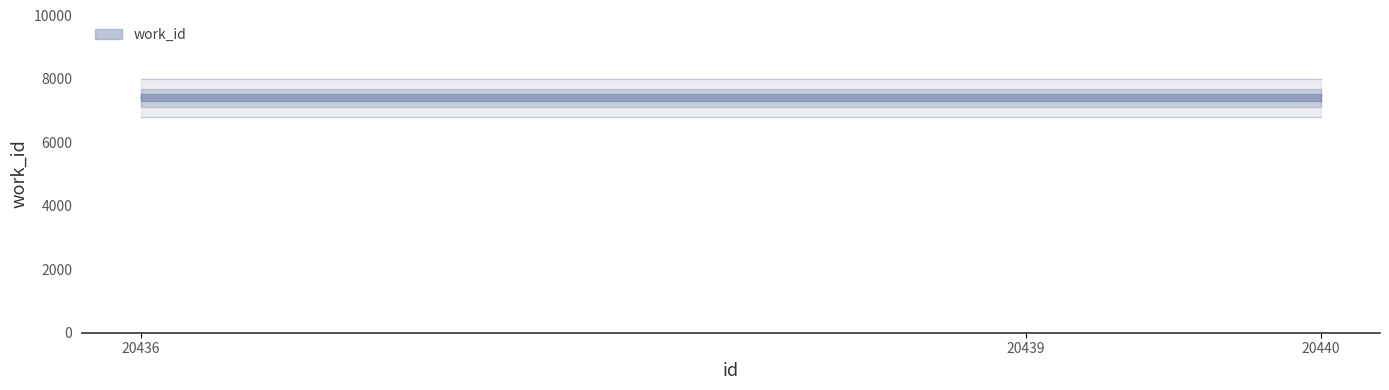

Rank the categories by work_id lower value from lowest to highest.

20436, 20439, 20440